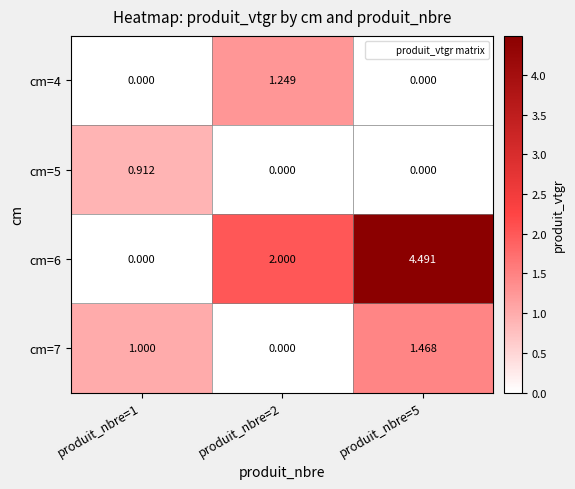

True or false: cm=7 has a value of 1.6 at produit_nbre=1.

False